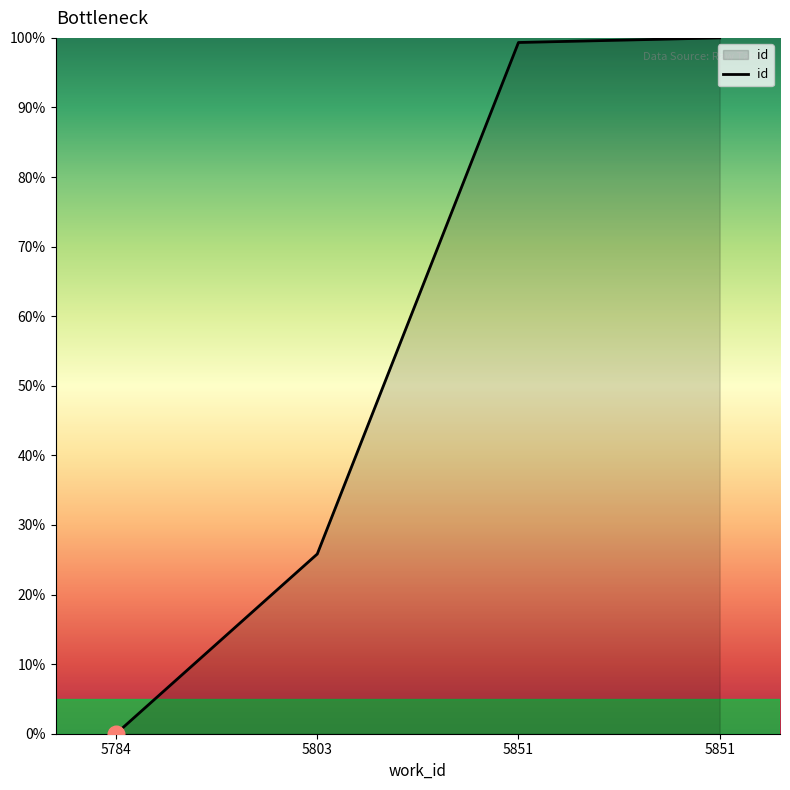

At which label is the value closest to 50?

5803